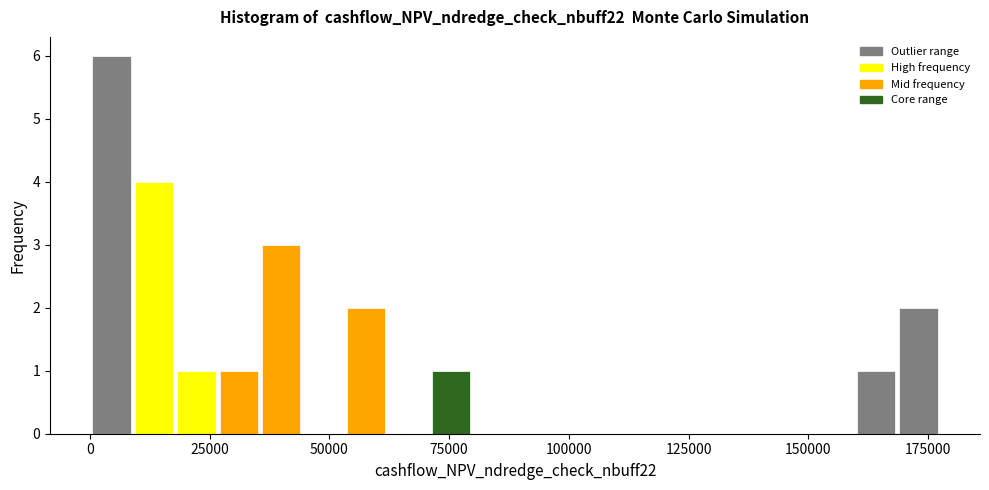

Around what value on the x-axis is the tallest bar? Give the approximate position of its centre, as read against the axis.

5000